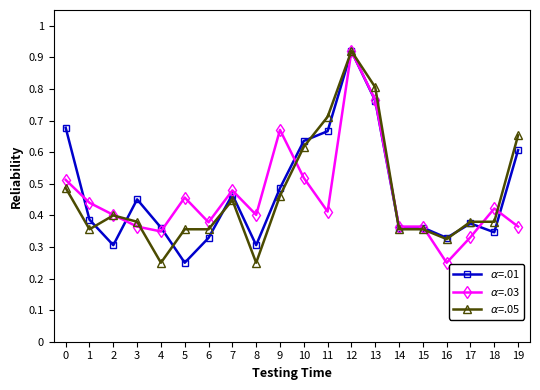

How many $\alpha$=.03 values are between 0 and 1?

20